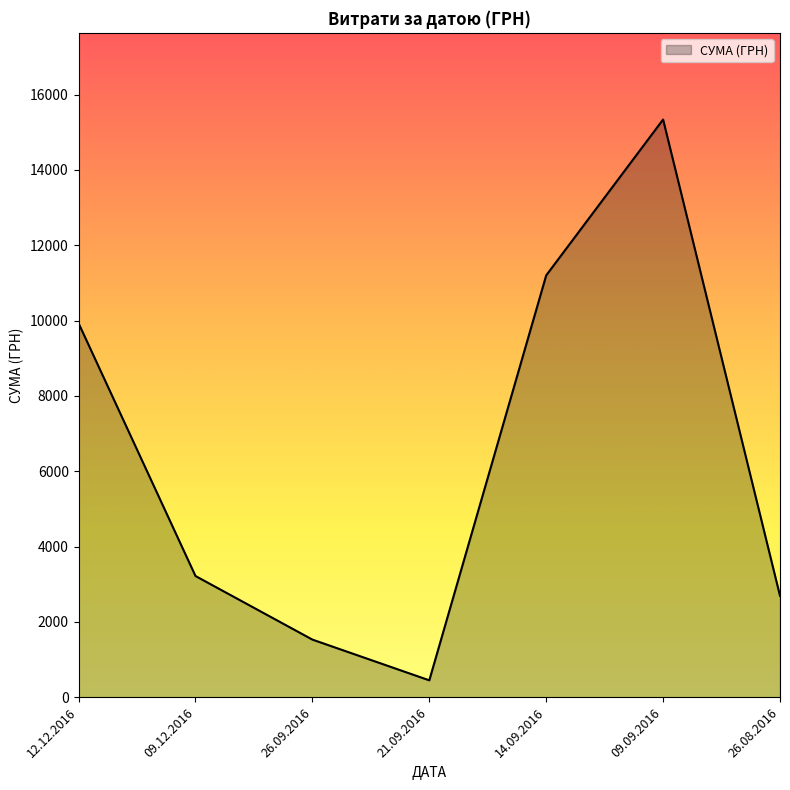

Count the number of data series in this chart.

1